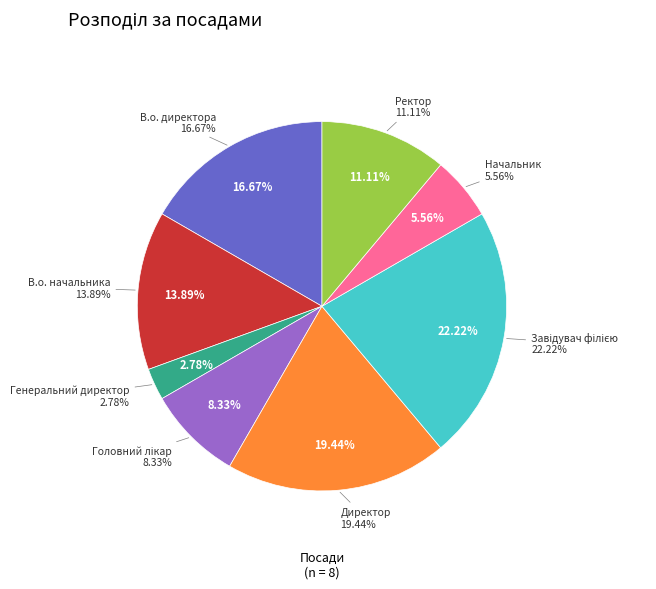

What is the change in value from В.о. директора to В.о. начальника?

-1